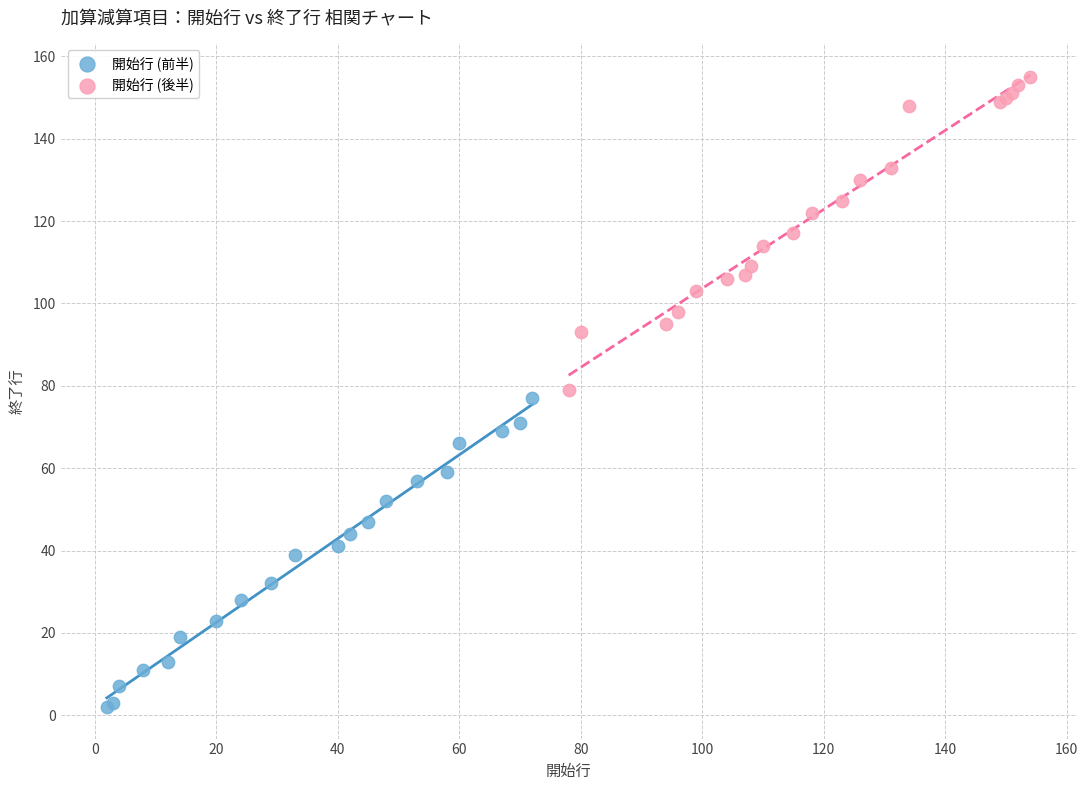

Which series contains the highest Y value?

開始行 (後半)